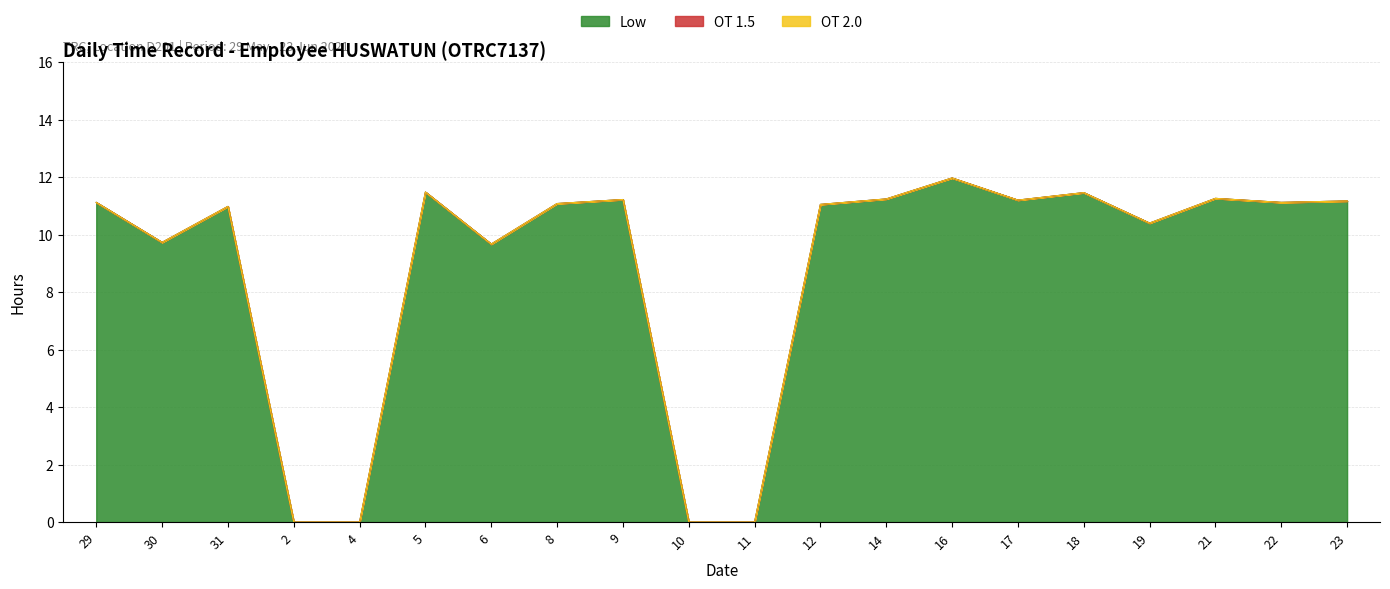

True or false: OT 2.0 and Low cross at least once.

False